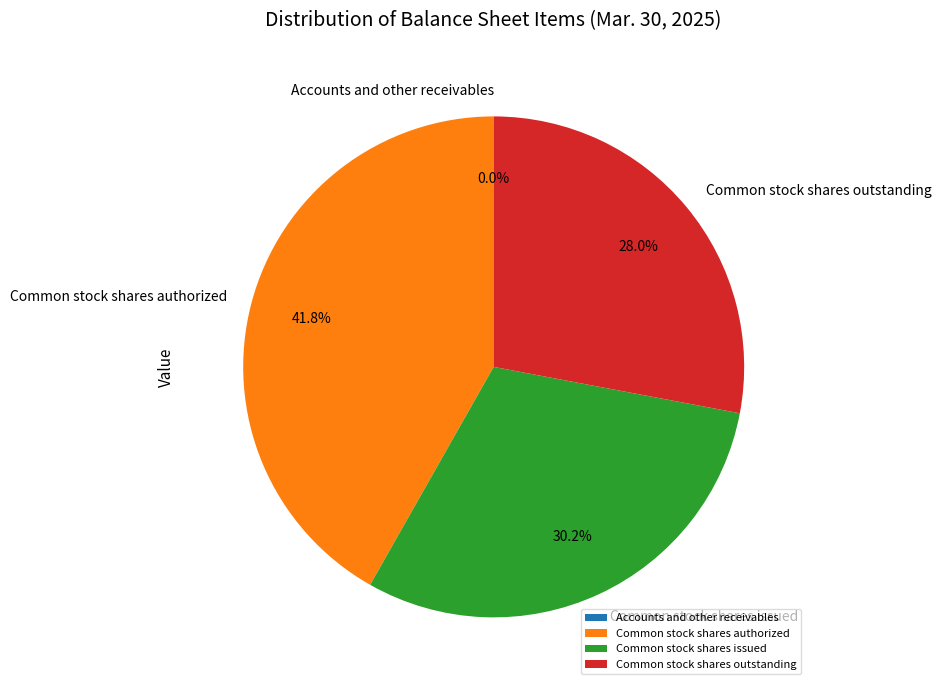

Rank the categories by value from highest to lowest.

Common stock shares authorized, Common stock shares issued, Common stock shares outstanding, Accounts and other receivables